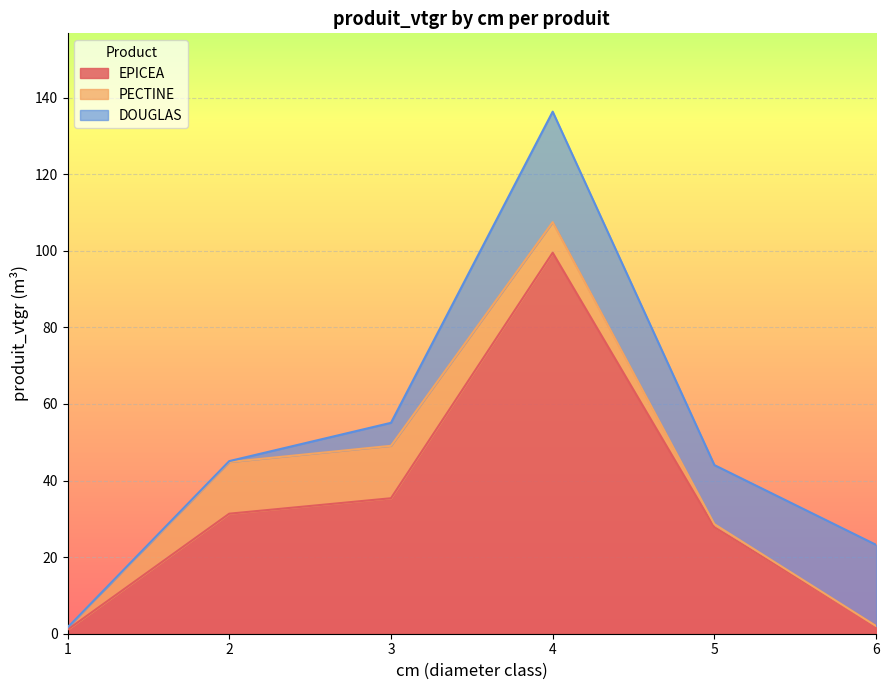

How many interior local peaks does the EPICEA series have?

1